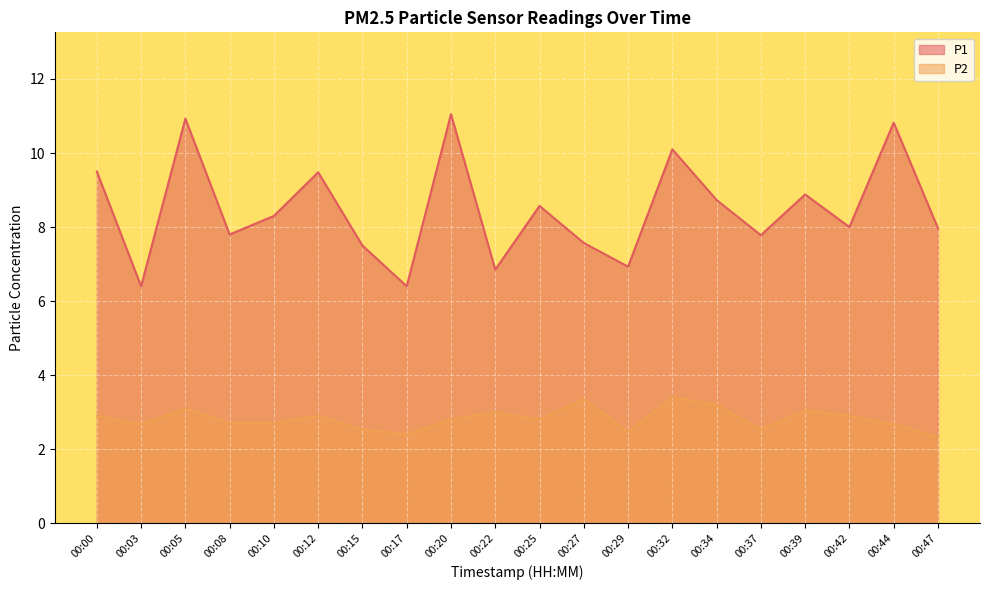

Between 00:37 and 00:10, which is larger?

00:10